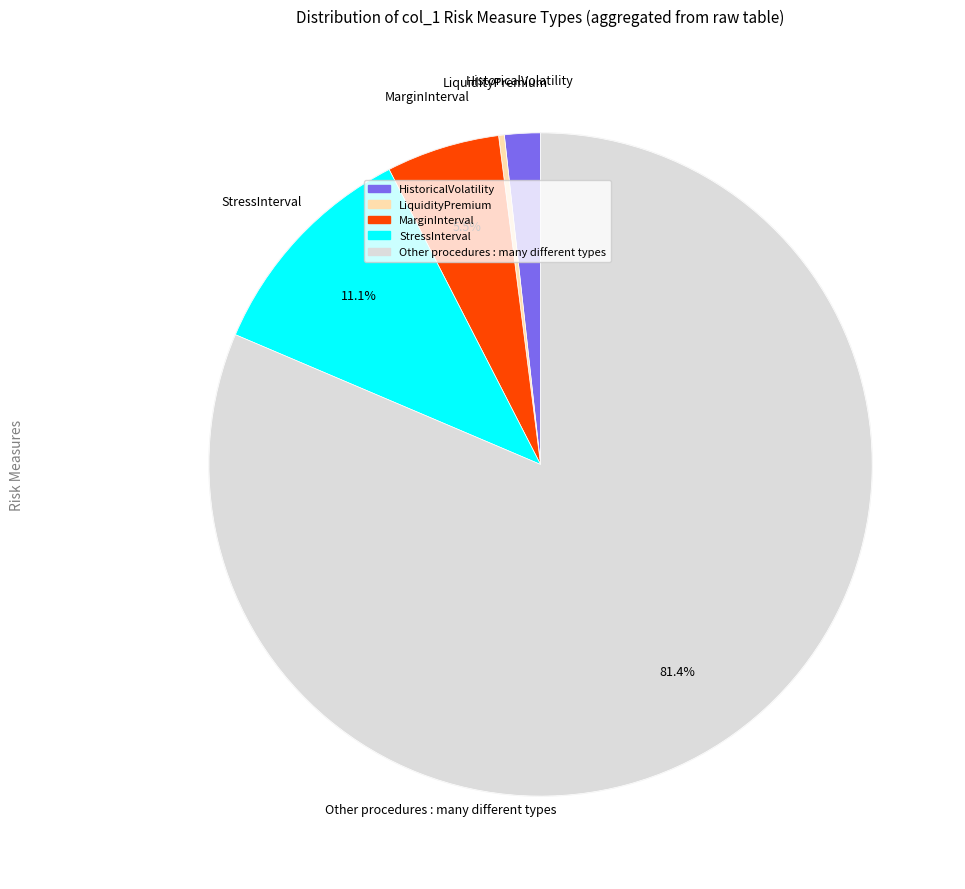

The MarginInterval slice represents 17% of the pie. True or false?

False